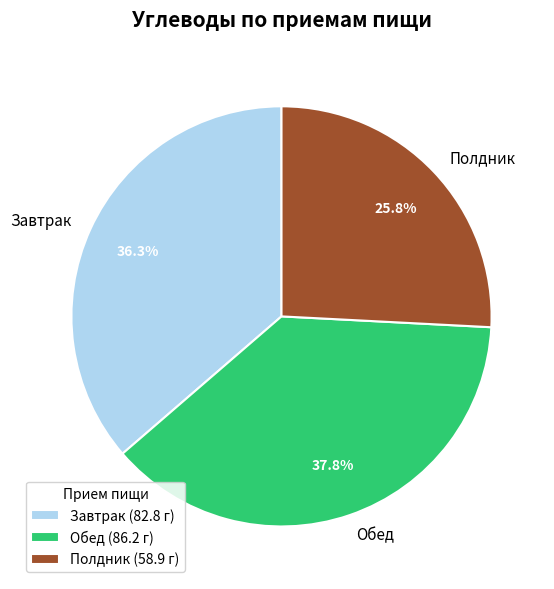

Is there any slice that represents more than half of the pie?

No